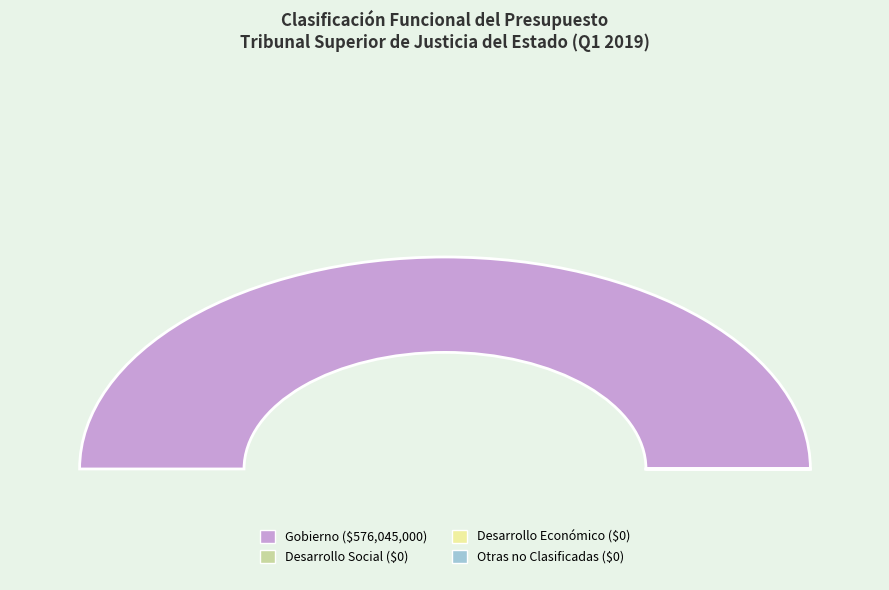

Is Otras no Clasificadas en Funciones Anteriores the majority of the pie?

No